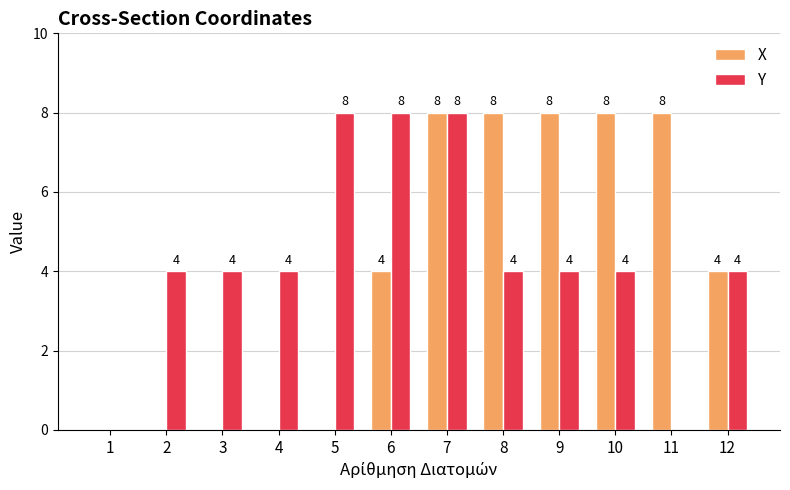

What is the approximate value of X at 8?

8